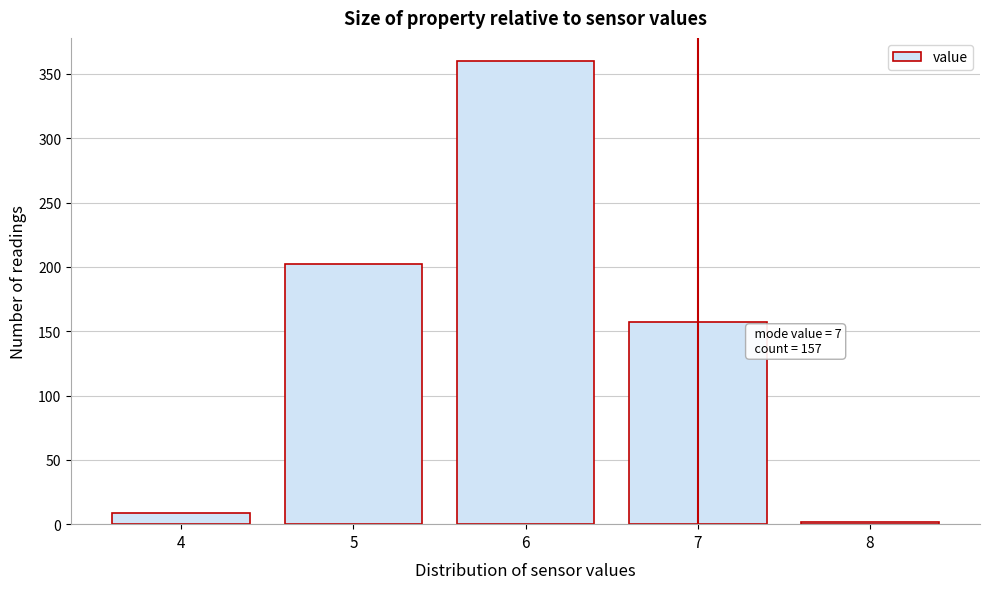

Reading right to left, extract all data points from this chart.

2	157	360	202	9